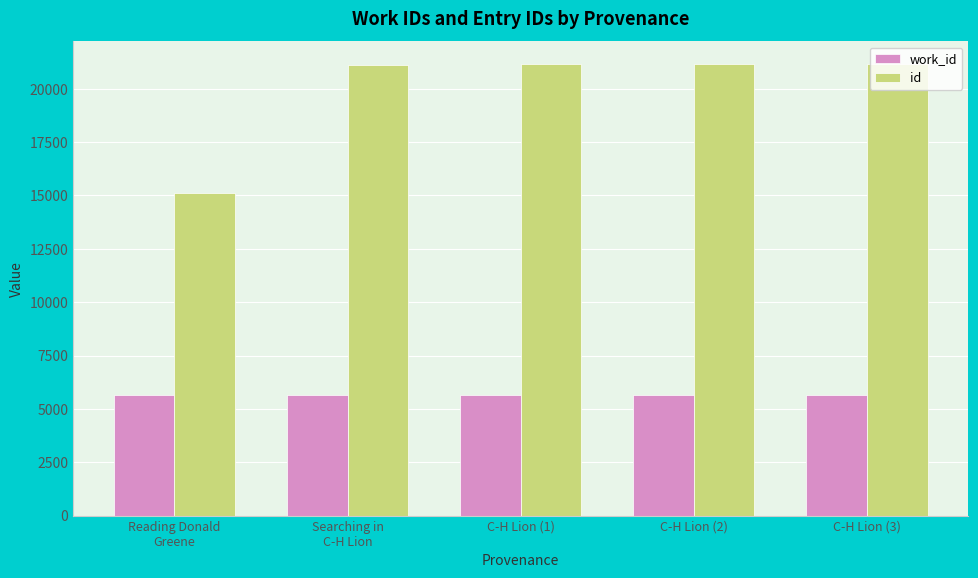

What is the label of the 1st bar from the right?

C-H Lion (3)